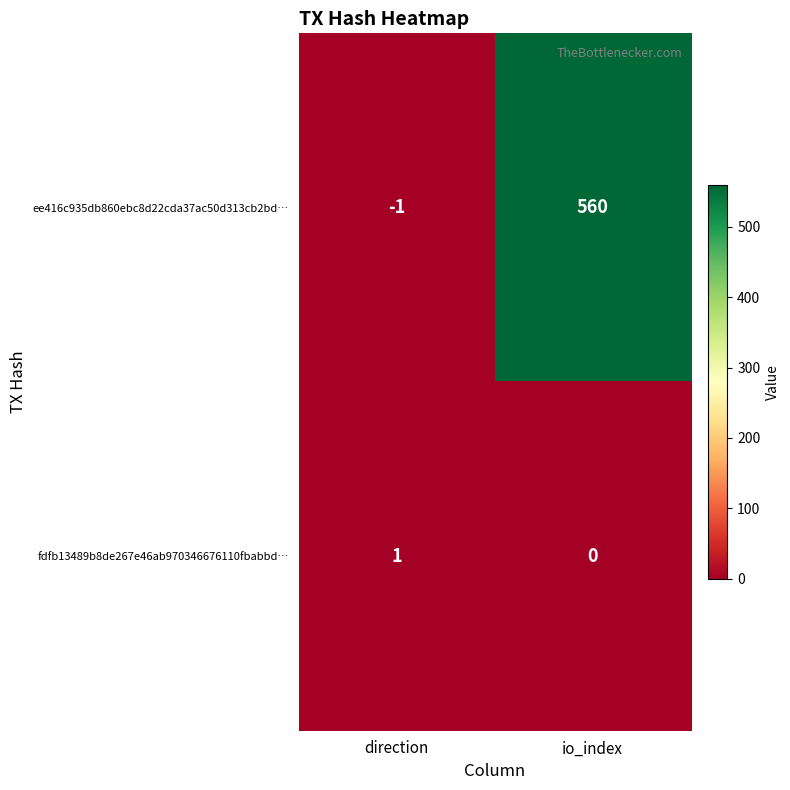

Which category has the lowest value in the ee416c935db860ebc8d22cda37ac50d313cb2bd… series?

direction